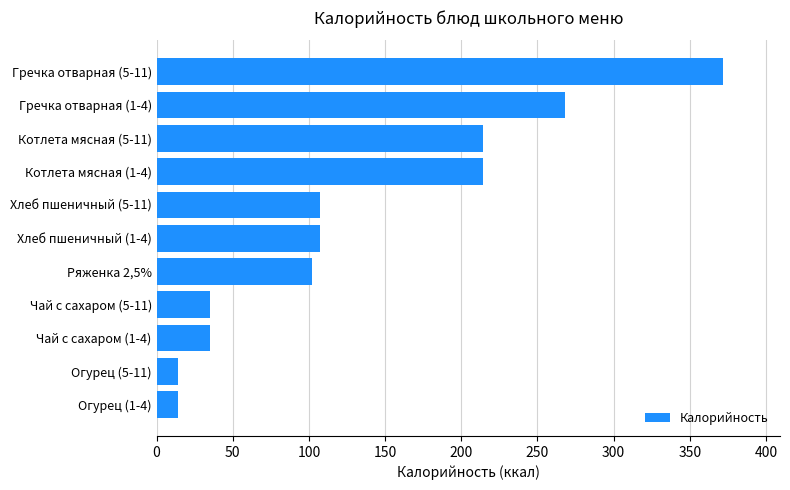

How many data points are above 107?

6